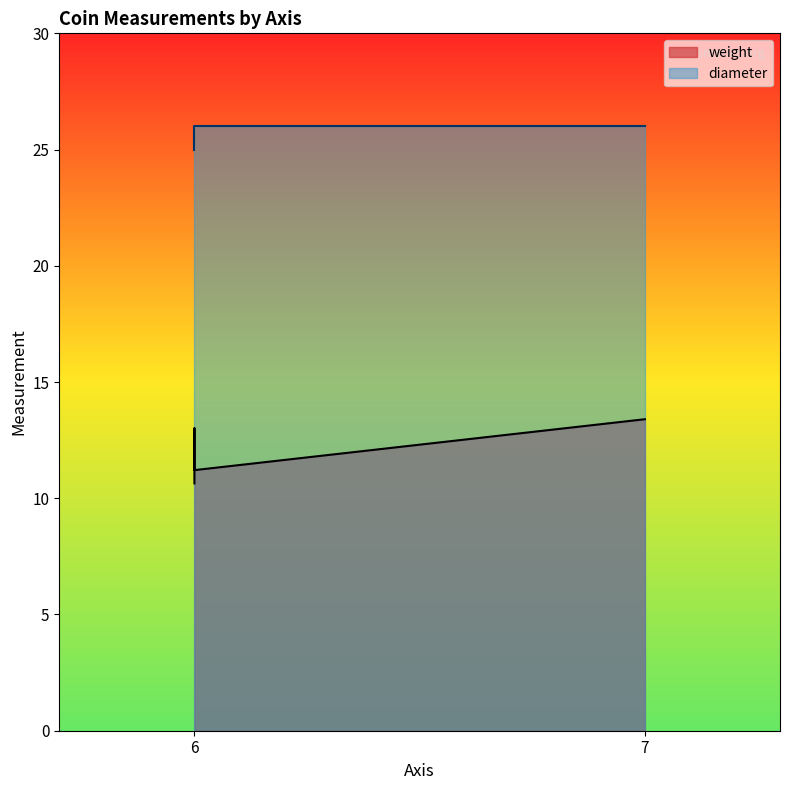

Is it true that weight equals 6.2 at 6?

False